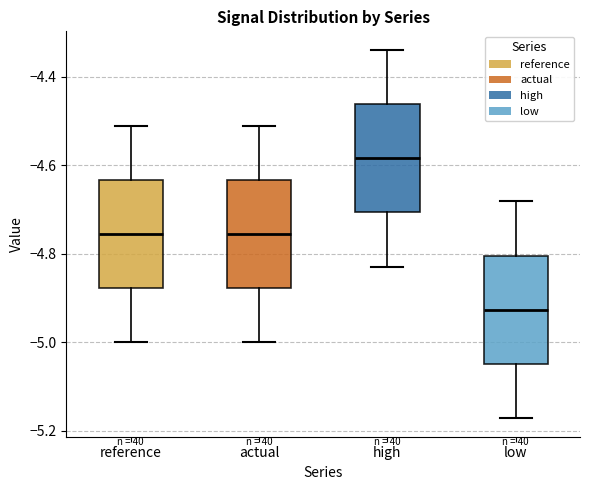

Reading left to right, transcribe this box plot: for each box, give where its median line is, the range the box spans, and where its two whiskers end, as read against the y-axis. The values are not printed on the chart, so give them approximately, as read against the axis.

reference: median -4.76, box -4.88 to -4.64, whiskers -5.00 to -4.52
actual: median -4.76, box -4.88 to -4.64, whiskers -5.00 to -4.52
high: median -4.58, box -4.70 to -4.46, whiskers -4.82 to -4.34
low: median -4.92, box -5.04 to -4.80, whiskers -5.18 to -4.68